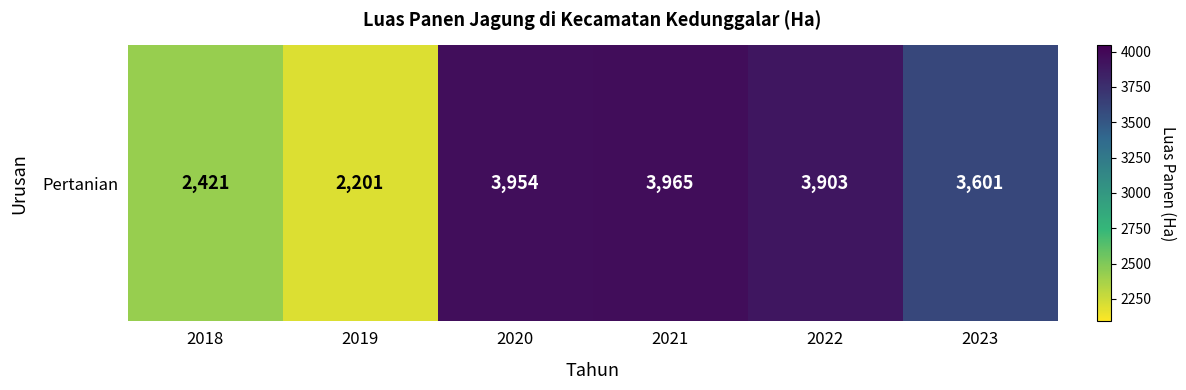

Read the value at 2020, to the nearest 50.

3950